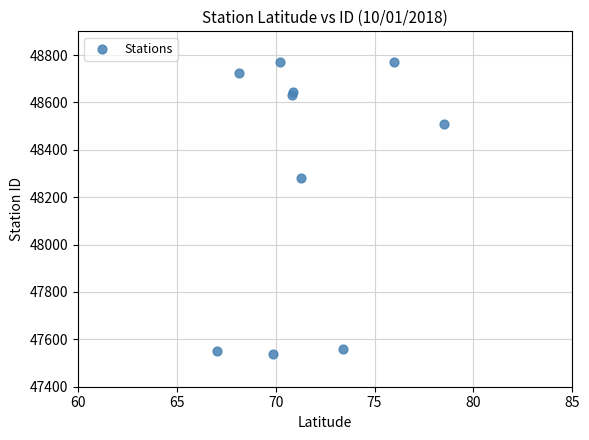

What Y value in the scatter plot is closest to 48155?

48282